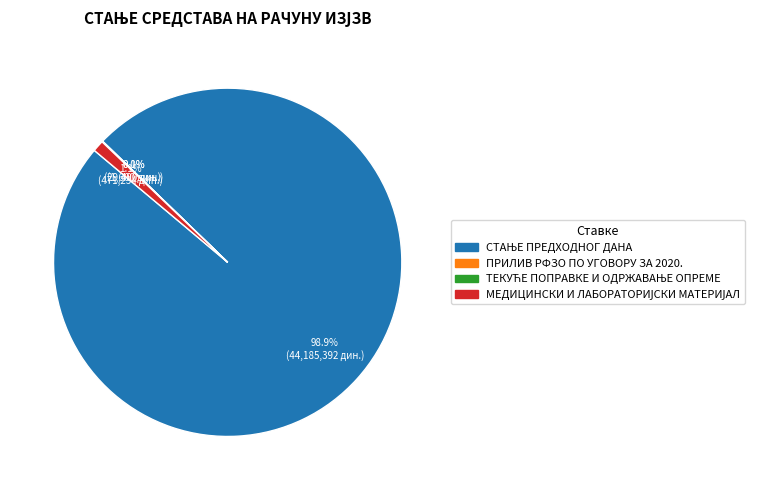

Does any single category account for the majority?

Yes